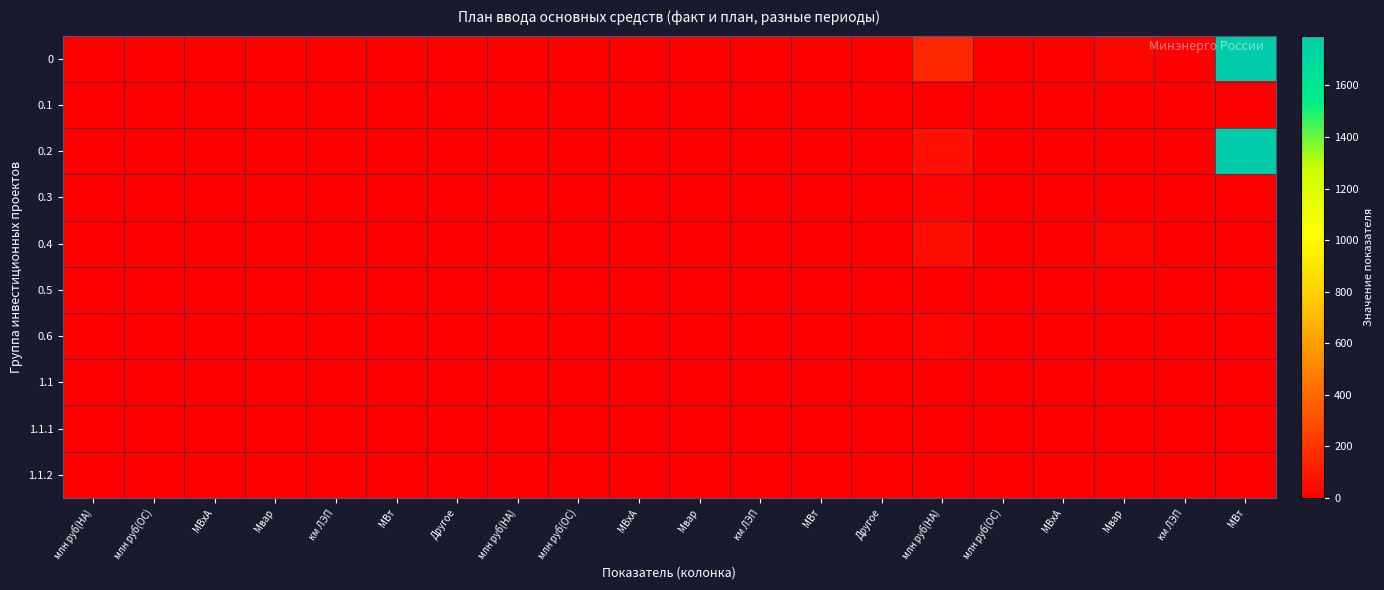

Reading left to right, what are all the values shown in this chart?

0: млн руб(НА)=0.0	млн руб(ОС)=0.0	МВхА=0.0	Мвар=0.0	км ЛЭП=0.0	МВт=0.0	Другое=0.0	млн руб(НА)=0.0	млн руб(ОС)=0.0	МВхА=0.0	Мвар=0.0	км ЛЭП=0.0	МВт=0.0	Другое=0.0	млн руб(НА)=150.6	млн руб(ОС)=2.3	МВхА=0.0	Мвар=22.0	км ЛЭП=0.0	МВт=1793.0
0.1: млн руб(НА)=0.0	млн руб(ОС)=0.0	МВхА=0.0	Мвар=0.0	км ЛЭП=0.0	МВт=0.0	Другое=0.0	млн руб(НА)=0.0	млн руб(ОС)=0.0	МВхА=0.0	Мвар=0.0	км ЛЭП=0.0	МВт=0.0	Другое=0.0	млн руб(НА)=0.0	млн руб(ОС)=0.0	МВхА=0.0	Мвар=0.0	км ЛЭП=0.0	МВт=0.0
0.2: млн руб(НА)=0.0	млн руб(ОС)=0.0	МВхА=0.0	Мвар=0.0	км ЛЭП=0.0	МВт=0.0	Другое=0.0	млн руб(НА)=0.0	млн руб(ОС)=0.0	МВхА=0.0	Мвар=0.0	км ЛЭП=0.0	МВт=0.0	Другое=0.0	млн руб(НА)=63.6	млн руб(ОС)=0.0	МВхА=0.0	Мвар=0.0	км ЛЭП=0.0	МВт=1793.0
0.3: млн руб(НА)=0.0	млн руб(ОС)=0.0	МВхА=0.0	Мвар=0.0	км ЛЭП=0.0	МВт=0.0	Другое=0.0	млн руб(НА)=0.0	млн руб(ОС)=0.0	МВхА=0.0	Мвар=0.0	км ЛЭП=0.0	МВт=0.0	Другое=0.0	млн руб(НА)=19.8	млн руб(ОС)=0.0	МВхА=0.0	Мвар=4.1	км ЛЭП=0.0	МВт=0.0
0.4: млн руб(НА)=0.0	млн руб(ОС)=0.0	МВхА=0.0	Мвар=0.0	км ЛЭП=0.0	МВт=0.0	Другое=0.0	млн руб(НА)=0.0	млн руб(ОС)=0.0	МВхА=0.0	Мвар=0.0	км ЛЭП=0.0	МВт=0.0	Другое=0.0	млн руб(НА)=49.2	млн руб(ОС)=2.3	МВхА=0.0	Мвар=17.9	км ЛЭП=0.0	МВт=0.0
0.5: млн руб(НА)=0.0	млн руб(ОС)=0.0	МВхА=0.0	Мвар=0.0	км ЛЭП=0.0	МВт=0.0	Другое=0.0	млн руб(НА)=0.0	млн руб(ОС)=0.0	МВхА=0.0	Мвар=0.0	км ЛЭП=0.0	МВт=0.0	Другое=0.0	млн руб(НА)=0.0	млн руб(ОС)=0.0	МВхА=0.0	Мвар=0.0	км ЛЭП=0.0	МВт=0.0
0.6: млн руб(НА)=0.0	млн руб(ОС)=0.0	МВхА=0.0	Мвар=0.0	км ЛЭП=0.0	МВт=0.0	Другое=0.0	млн руб(НА)=0.0	млн руб(ОС)=0.0	МВхА=0.0	Мвар=0.0	км ЛЭП=0.0	МВт=0.0	Другое=0.0	млн руб(НА)=18.0	млн руб(ОС)=0.0	МВхА=0.0	Мвар=0.0	км ЛЭП=0.0	МВт=0.0
1.1: млн руб(НА)=0.0	млн руб(ОС)=0.0	МВхА=0.0	Мвар=0.0	км ЛЭП=0.0	МВт=0.0	Другое=0.0	млн руб(НА)=0.0	млн руб(ОС)=0.0	МВхА=0.0	Мвар=0.0	км ЛЭП=0.0	МВт=0.0	Другое=0.0	млн руб(НА)=0.0	млн руб(ОС)=0.0	МВхА=0.0	Мвар=0.0	км ЛЭП=0.0	МВт=0.0
1.1.1: млн руб(НА)=0.0	млн руб(ОС)=0.0	МВхА=0.0	Мвар=0.0	км ЛЭП=0.0	МВт=0.0	Другое=0.0	млн руб(НА)=0.0	млн руб(ОС)=0.0	МВхА=0.0	Мвар=0.0	км ЛЭП=0.0	МВт=0.0	Другое=0.0	млн руб(НА)=0.0	млн руб(ОС)=0.0	МВхА=0.0	Мвар=0.0	км ЛЭП=0.0	МВт=0.0
1.1.2: млн руб(НА)=0.0	млн руб(ОС)=0.0	МВхА=0.0	Мвар=0.0	км ЛЭП=0.0	МВт=0.0	Другое=0.0	млн руб(НА)=0.0	млн руб(ОС)=0.0	МВхА=0.0	Мвар=0.0	км ЛЭП=0.0	МВт=0.0	Другое=0.0	млн руб(НА)=0.0	млн руб(ОС)=0.0	МВхА=0.0	Мвар=0.0	км ЛЭП=0.0	МВт=0.0